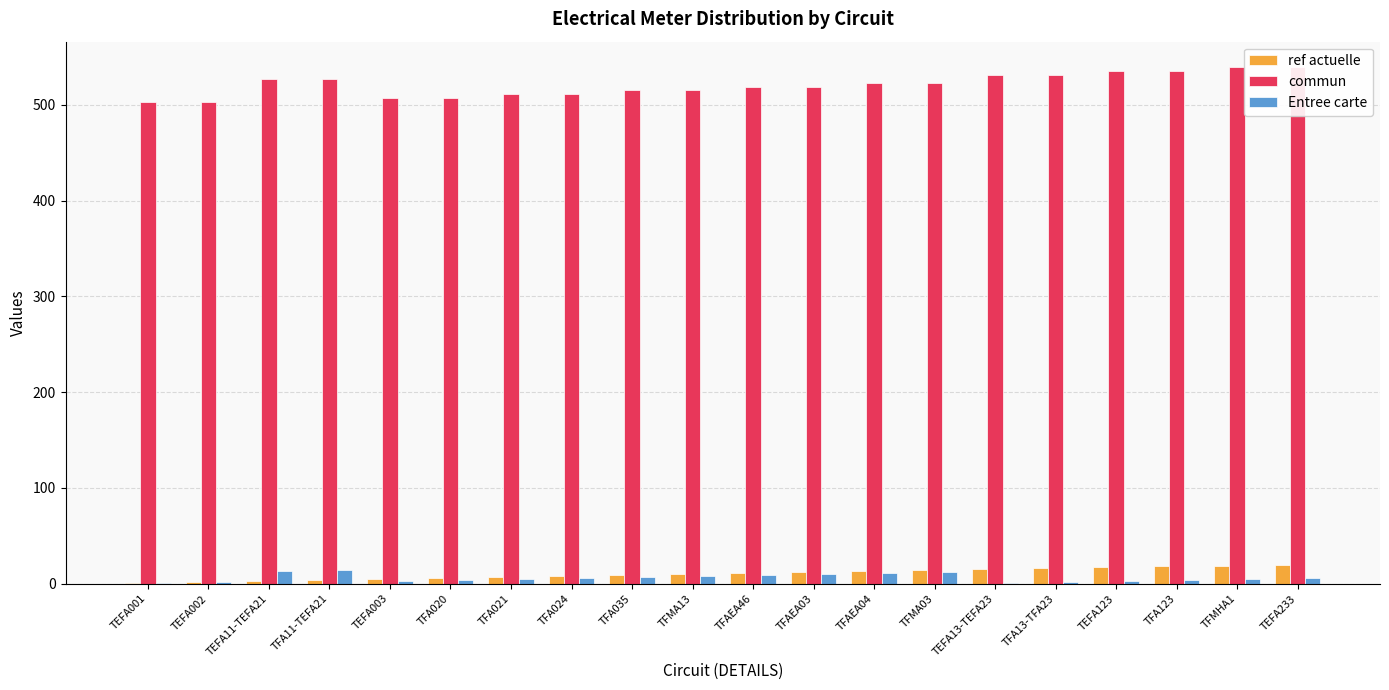

The ref actuelle series shows 13 at TFA024. True or false?

False